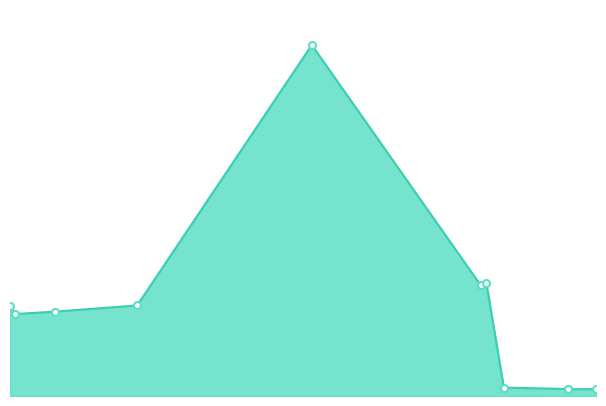

Where is the data nearest to the value 1?

2023-10-22